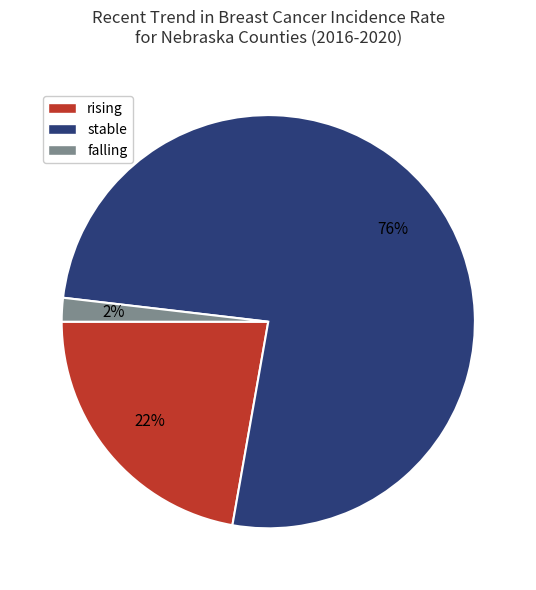

Do stable and rising together represent more than half of the pie?

Yes